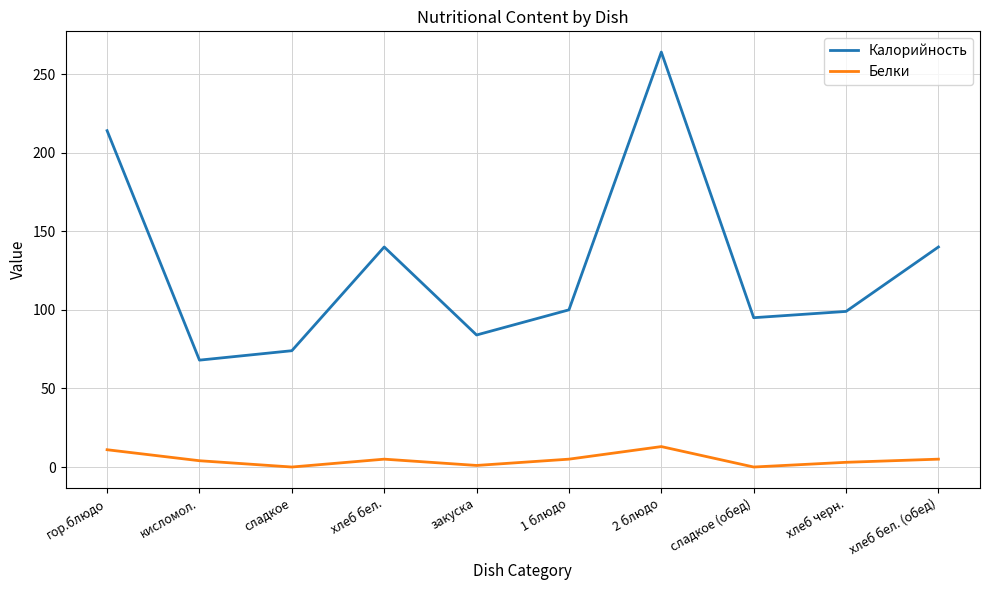

Which series has the largest range (max minus min)?

Калорийность